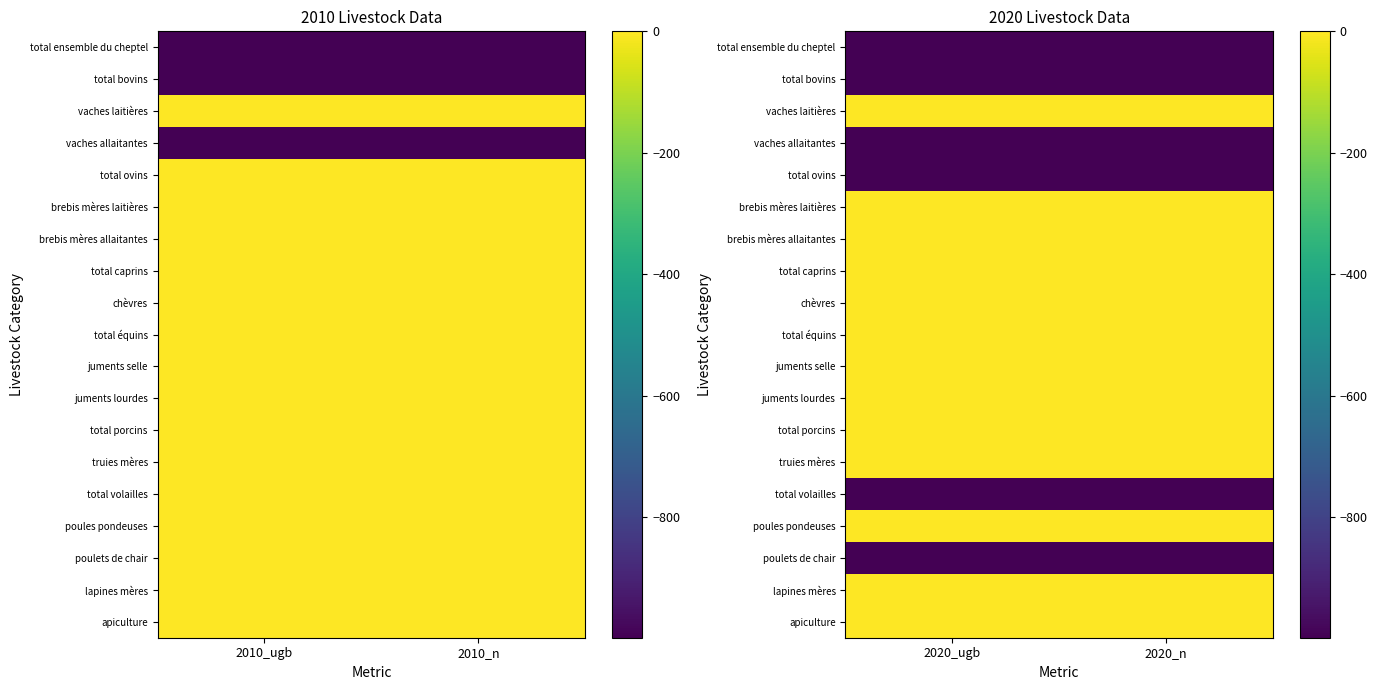

Between 2010_n and 2010_ugb, which is larger?

2010_n